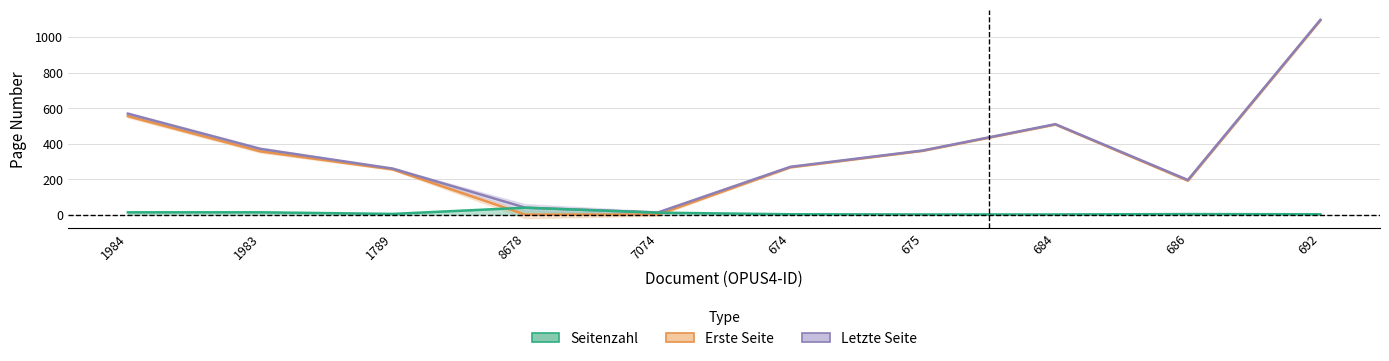

Is it true that Erste Seite equals 75 at 675?

False